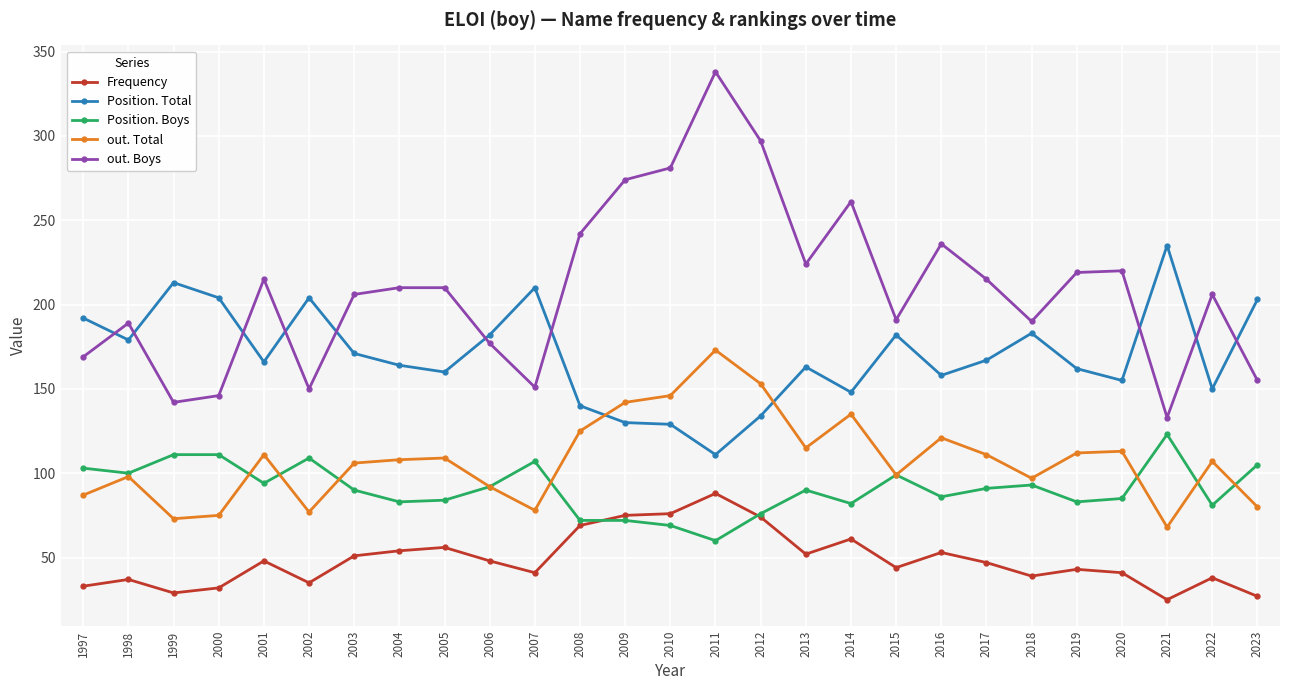

Which series changed the most between 2004 and 2012?

out. Boys